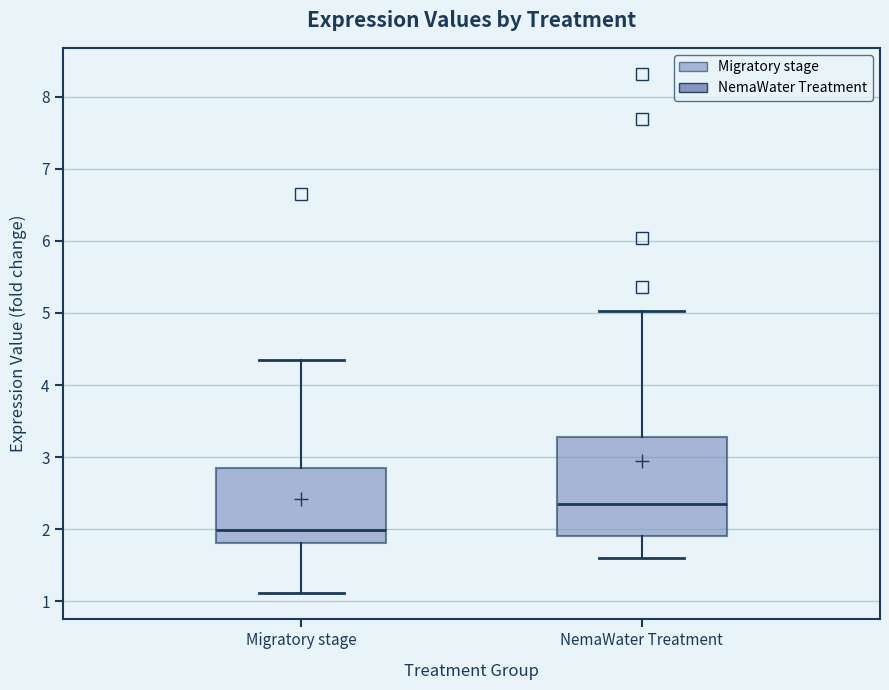

Where does the upper whisker of the box for NemaWater Treatment end on the y-axis? The values are not printed on the chart, so give them approximately, as read against the axis.

5.0